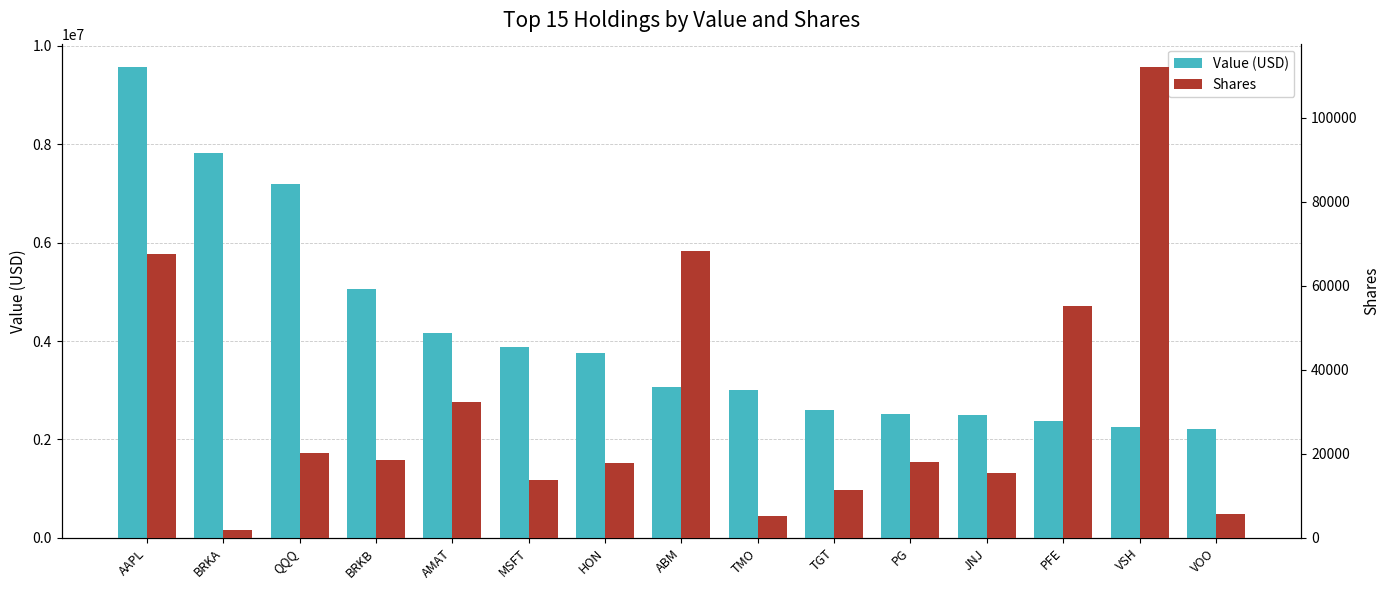

Count the number of data series in this chart.

2